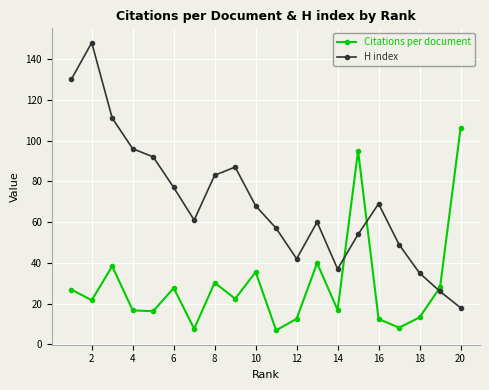

Does the chart display data point markers on the line(s)?

Yes